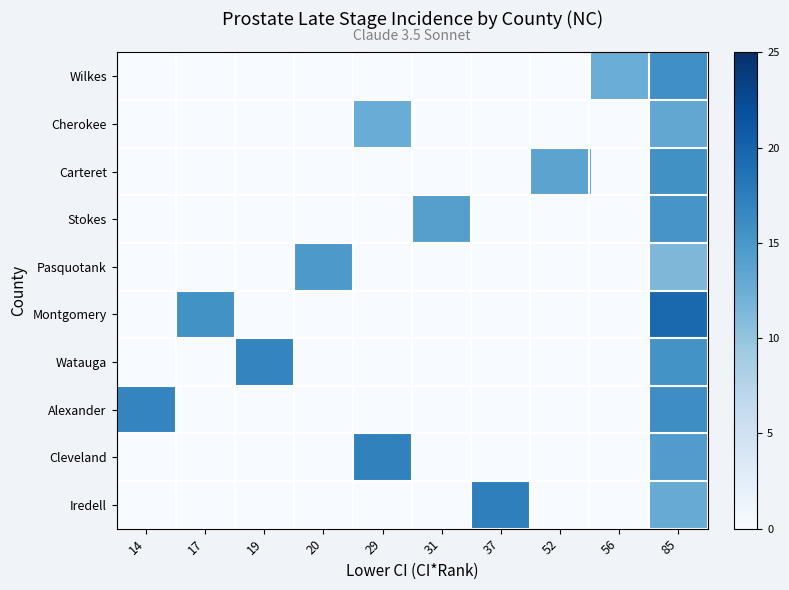

How many series are shown in this chart?

10